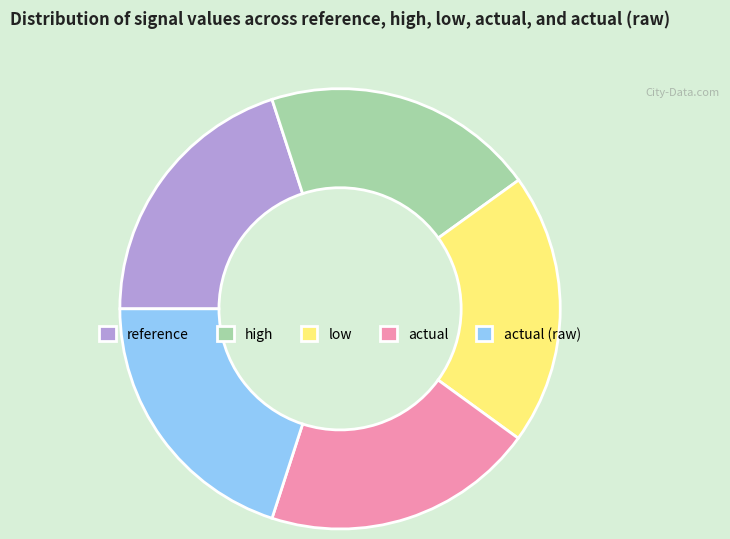

Is the sum of actual (raw) and low greater than half?

No